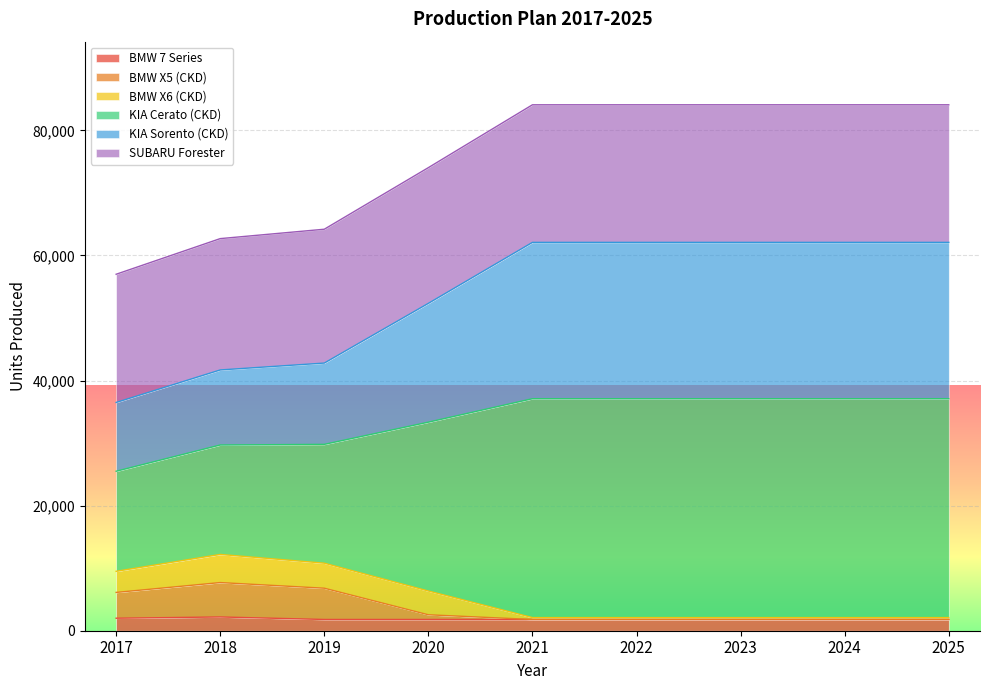

Is it true that BMW 7 Series equals 2476 at 2025?

False